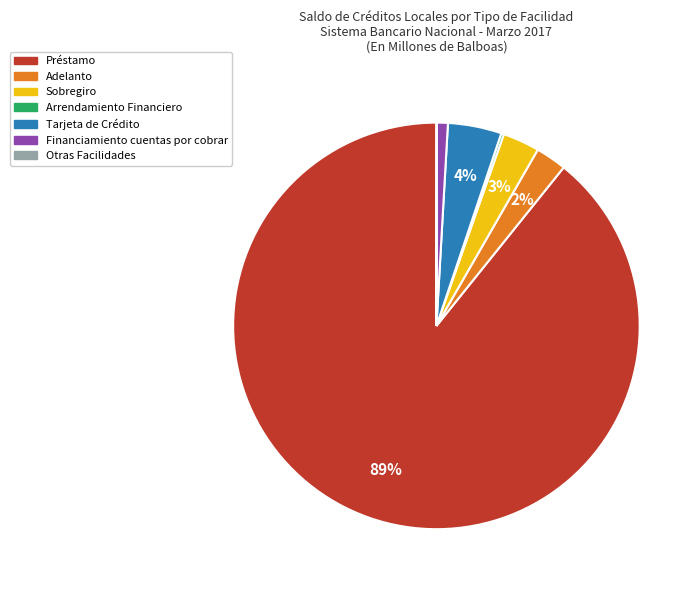

Is it true that Adelanto is 11% of the pie?

False